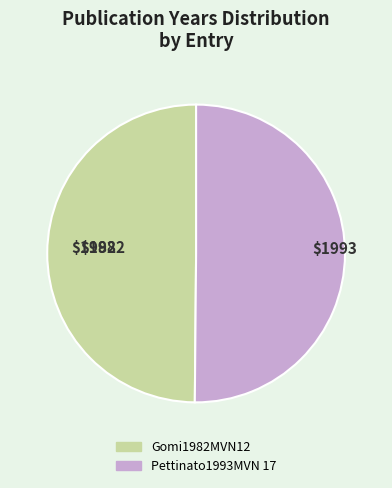

Is it true that Gomi1982MVN12 is 62% of the pie?

False